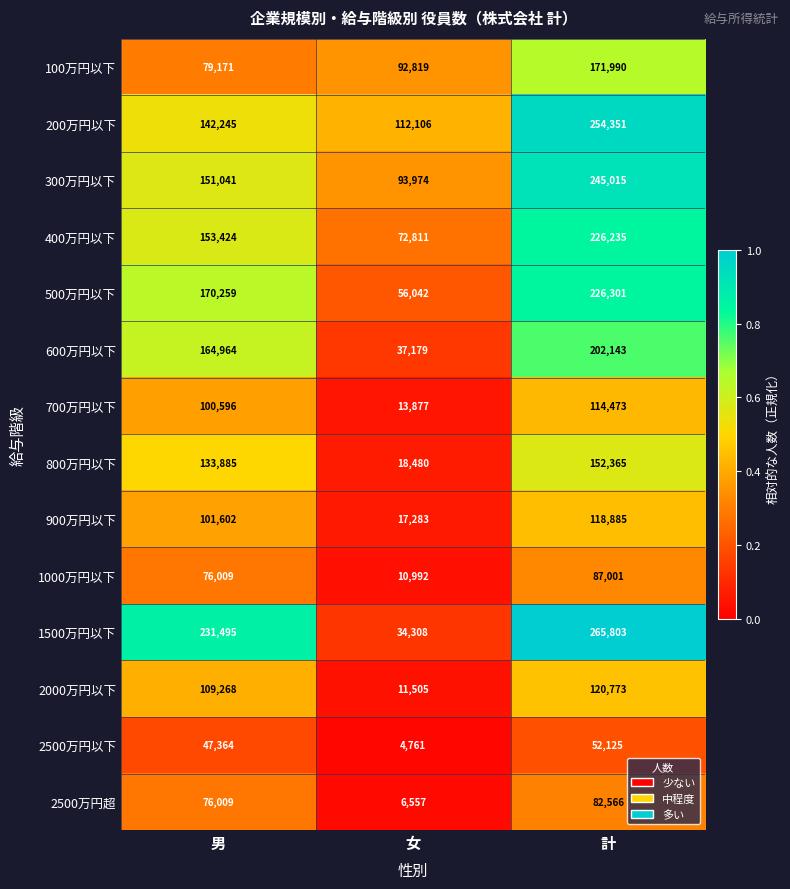

Count the 2000万円以下 values in the range 11505 to 120773.

3